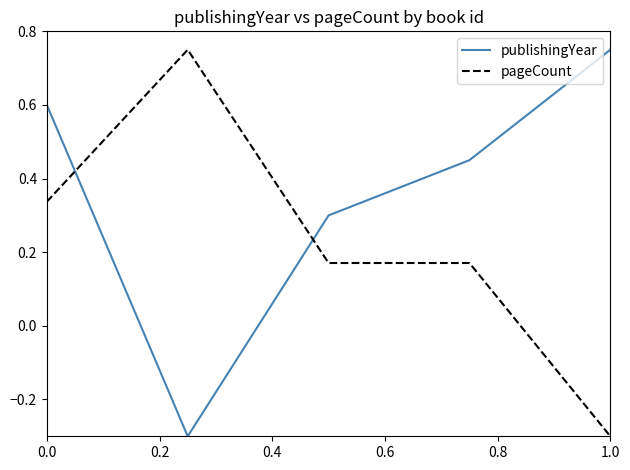

List the series in order of their overall mean, highest first.

publishingYear, pageCount